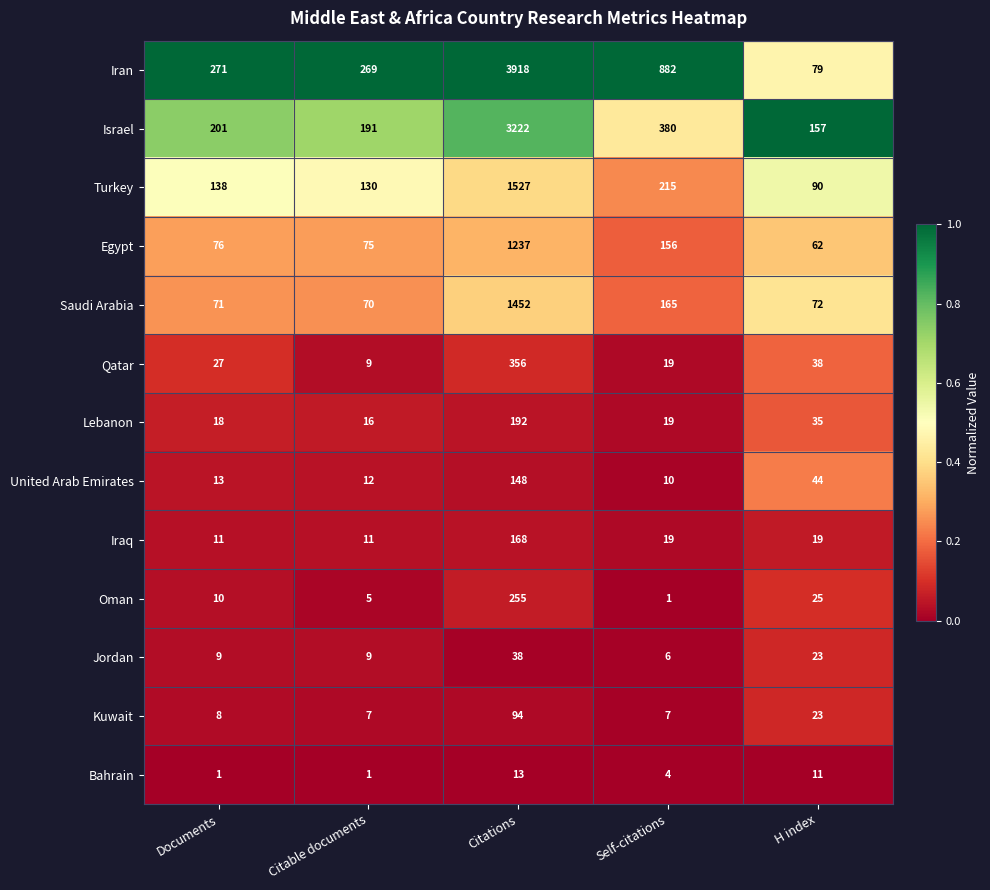

What is the sum of all Iraq values?

228